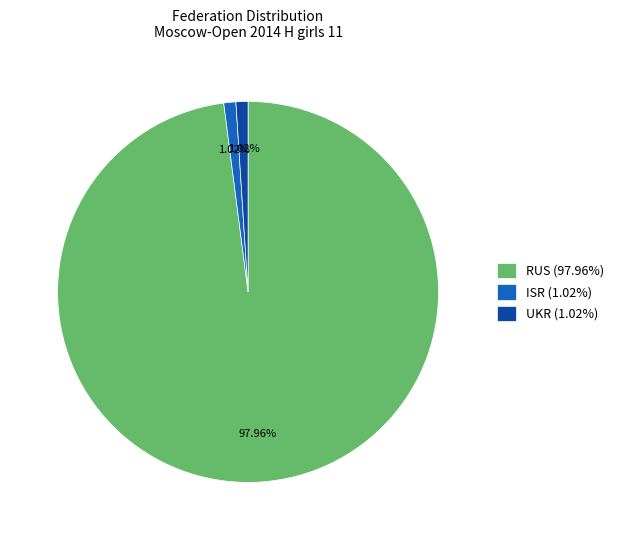

Combined, do ISR (1.02%) and RUS (97.96%) account for over 50%?

Yes